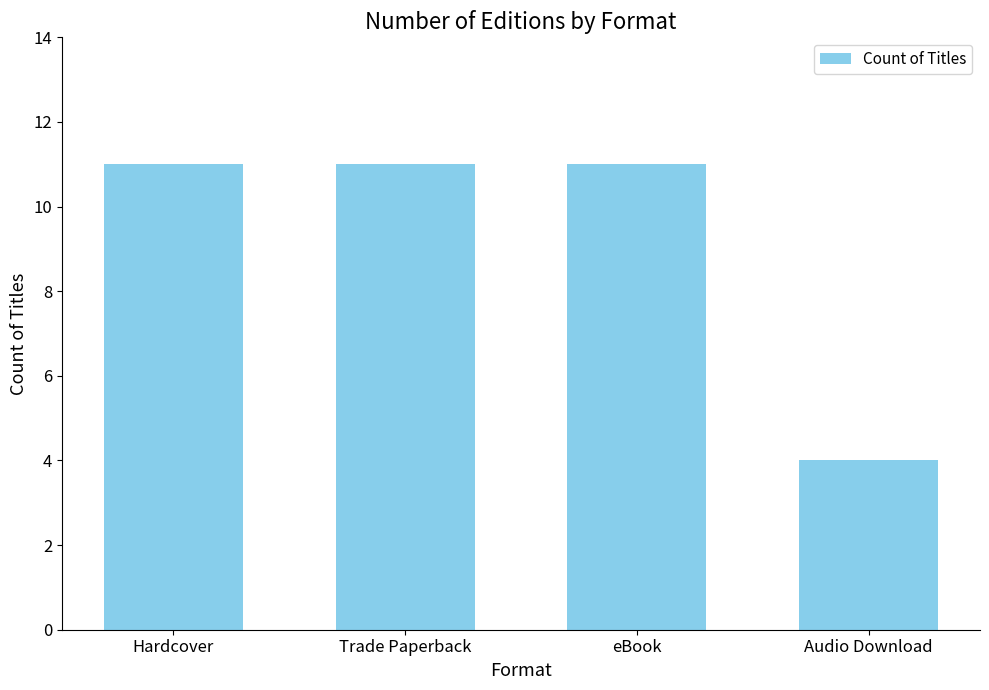

What is the maximum value shown in the chart?

11